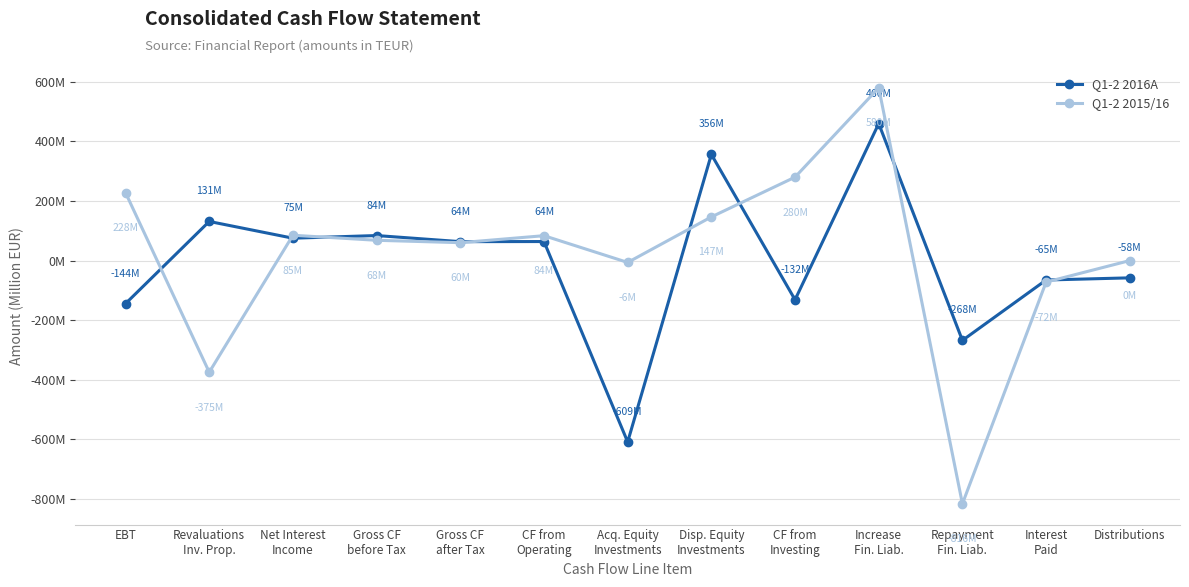

At which category is the sum across all series the highest?

Increase
Fin. Liab.